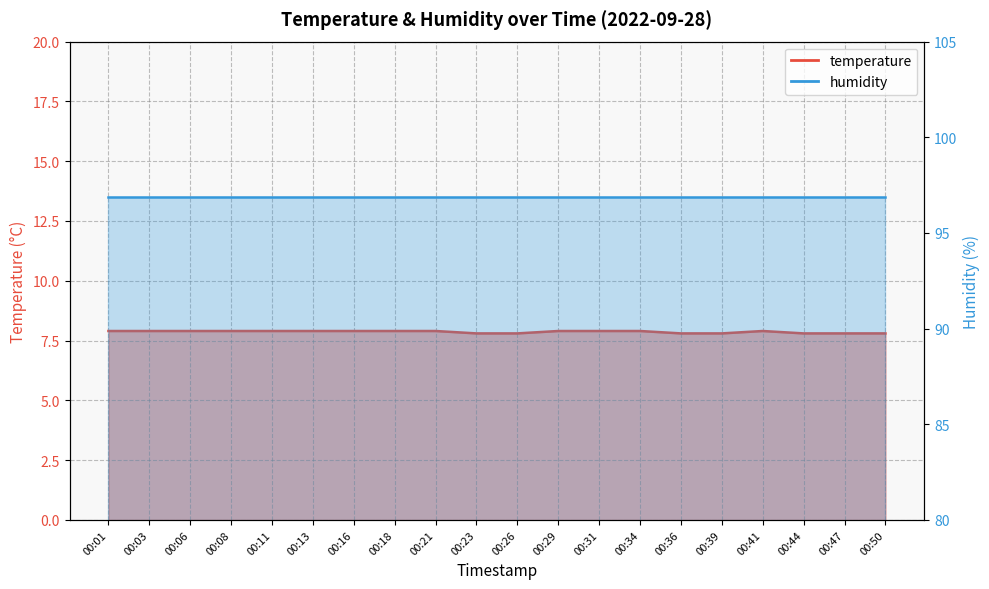

What is the difference between the second highest and minimum values?

0.1